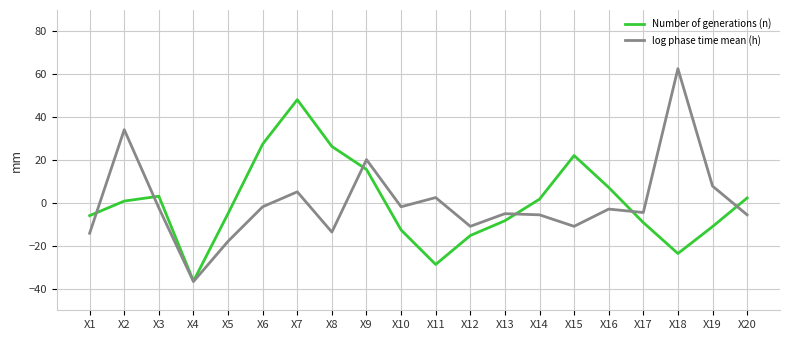

What is the sum of the log phase time mean (h) values at X11 and X8?

-11.0